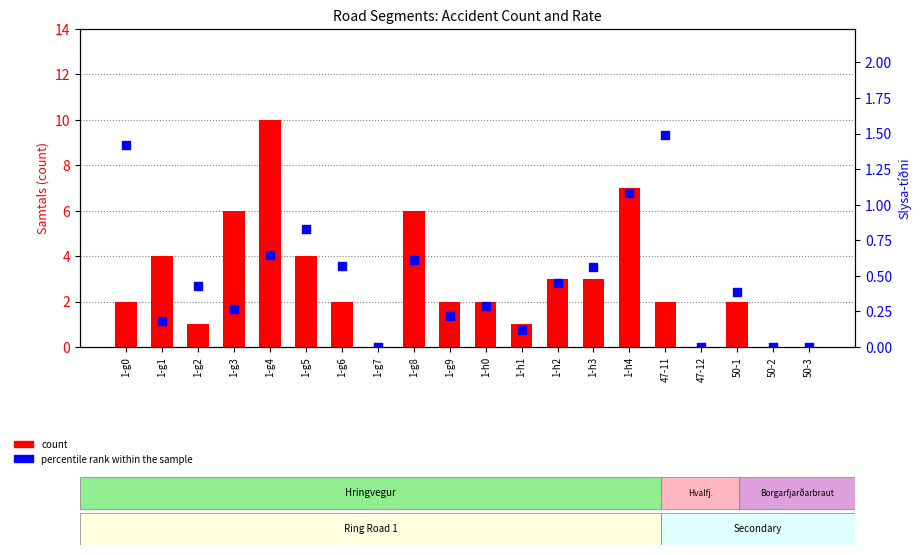

Which series contains the highest Y value?

count